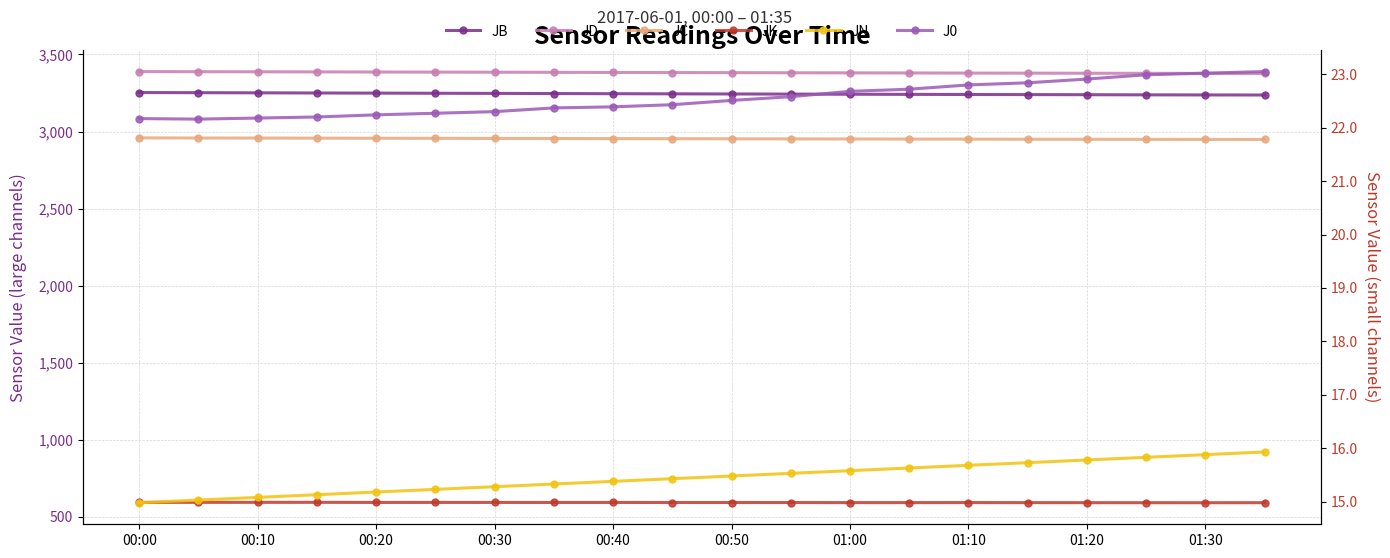

How many data points in JK are above 593?

16